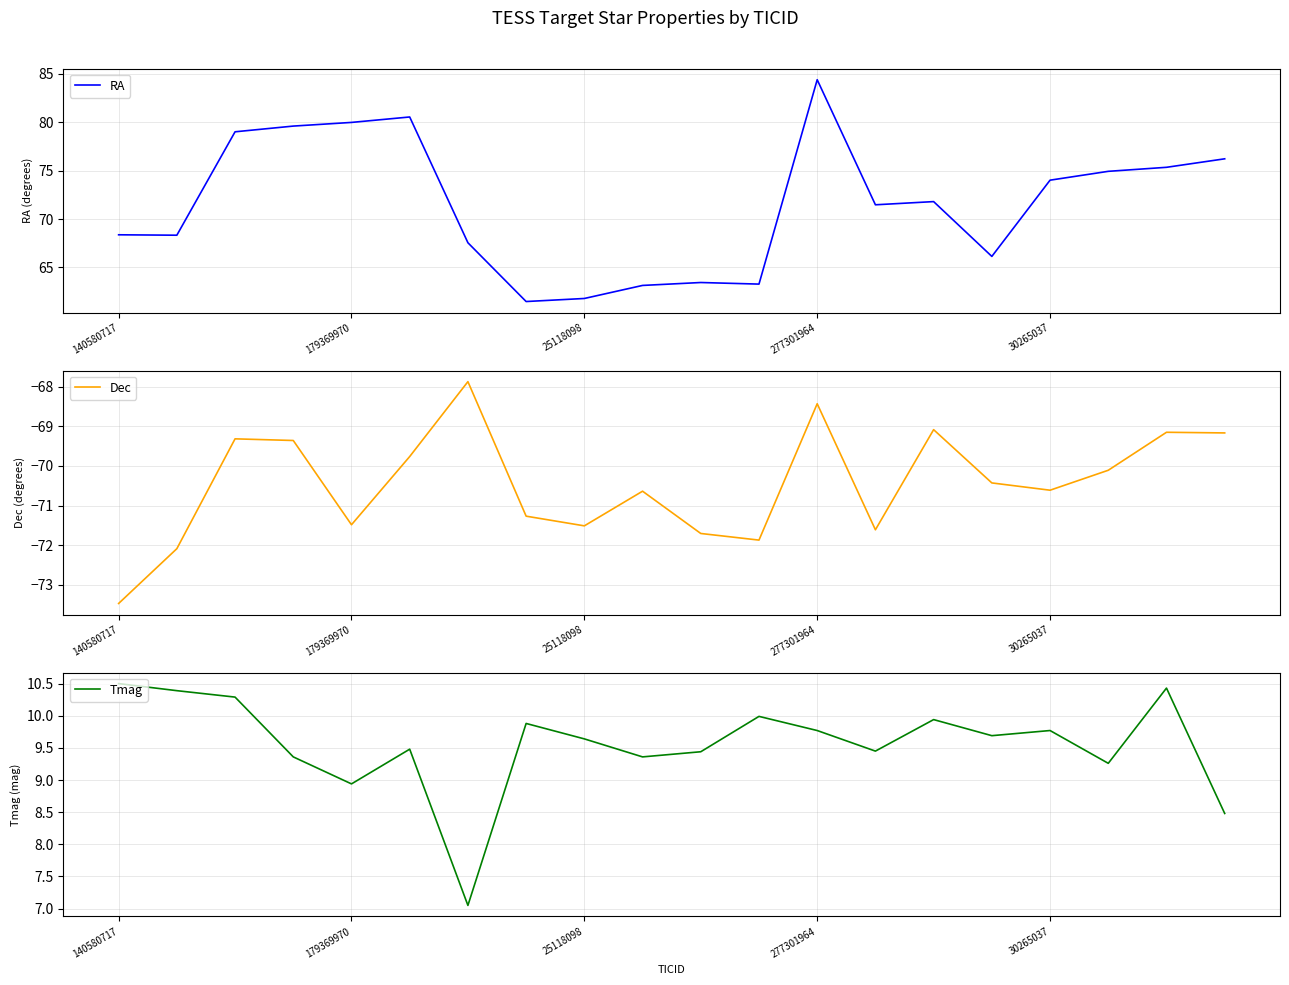

At which category does RA reach its first local peak?

5